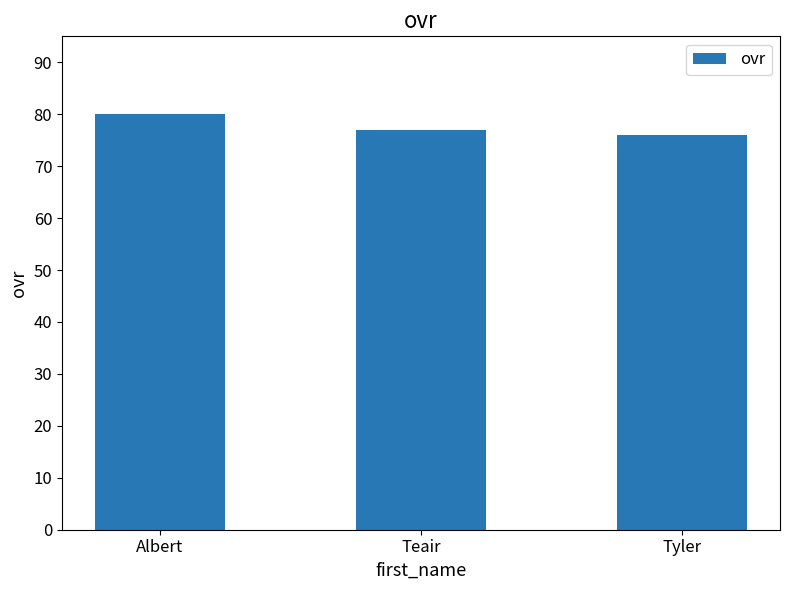

What is the difference between the maximum and minimum values?

4